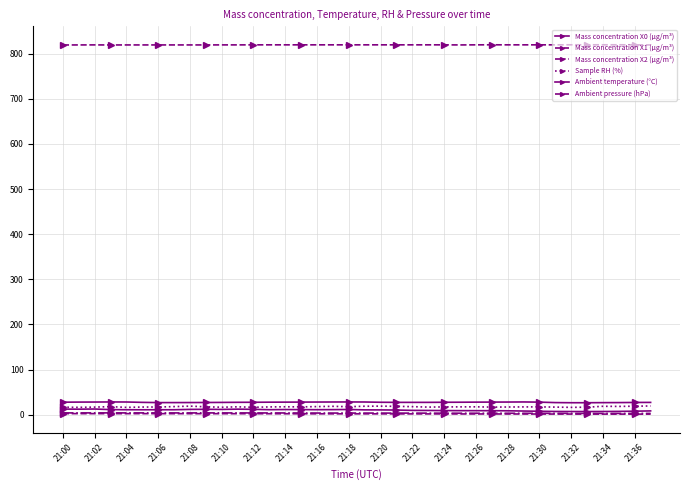

Count the number of data series in this chart.

6